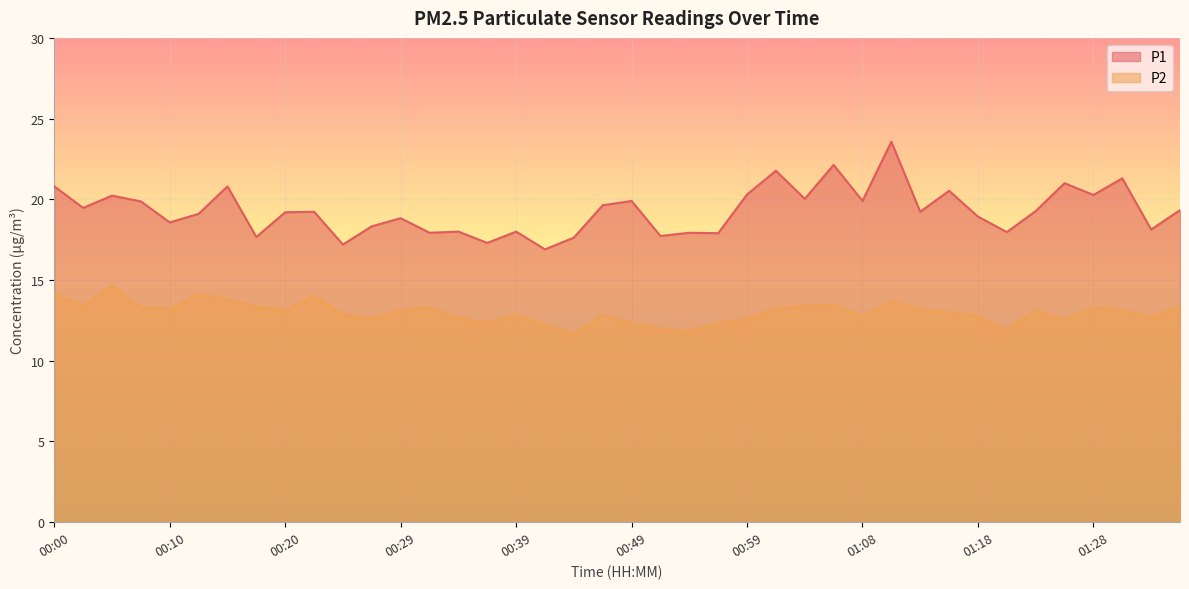

True or false: P1 and P2 cross at least once.

False